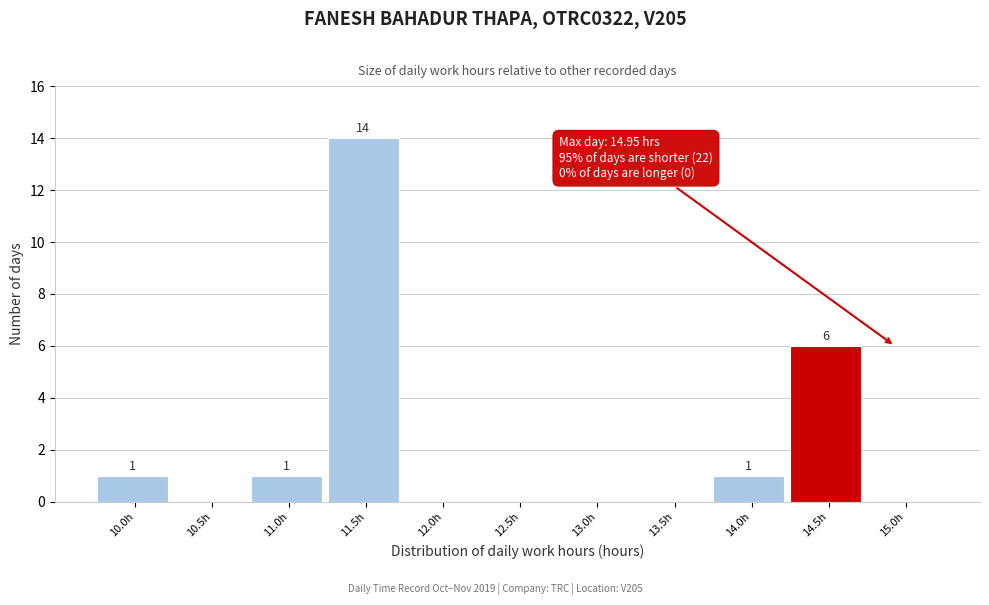

Reading left to right, transcribe all the data shown in this chart.

10.0h=1	10.5h=0	11.0h=1	11.5h=14	12.0h=0	12.5h=0	13.0h=0	13.5h=0	14.0h=1	14.5h=6	15.0h=0